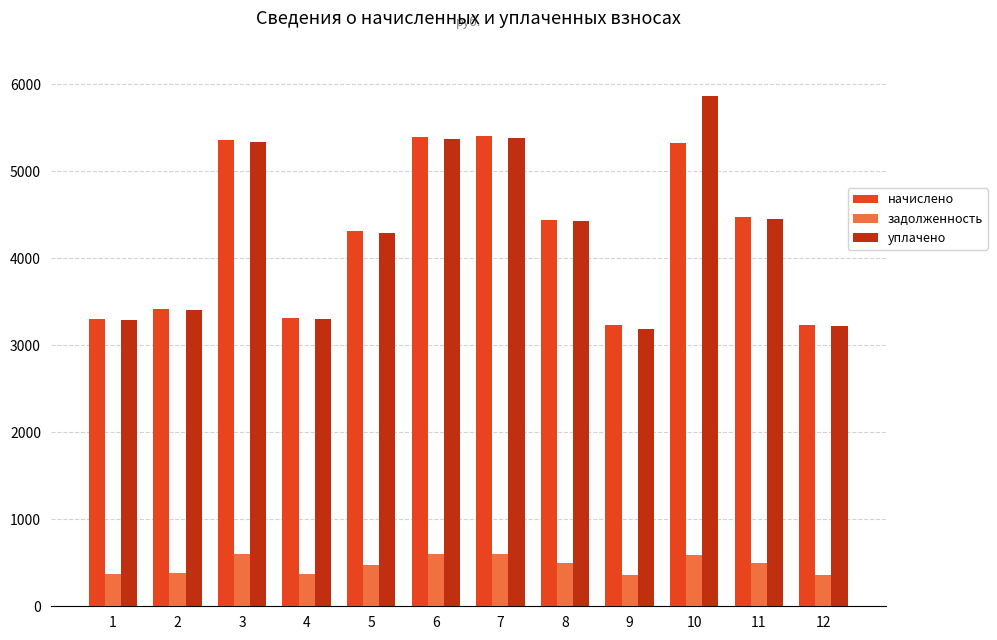

Does the chart contain stacked bars?

No